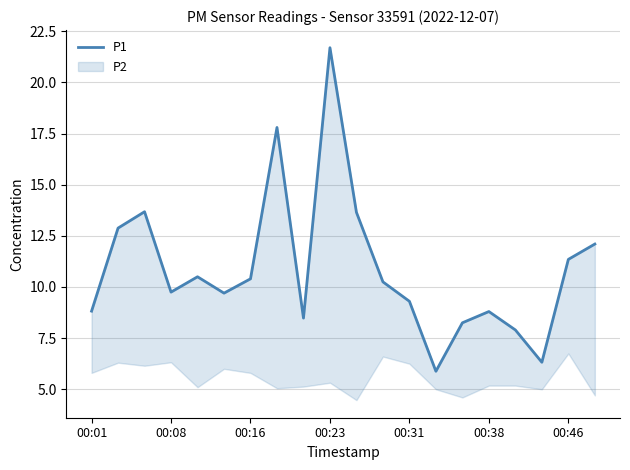

What is the ratio of the value at 11 to the value at 17?

1.6